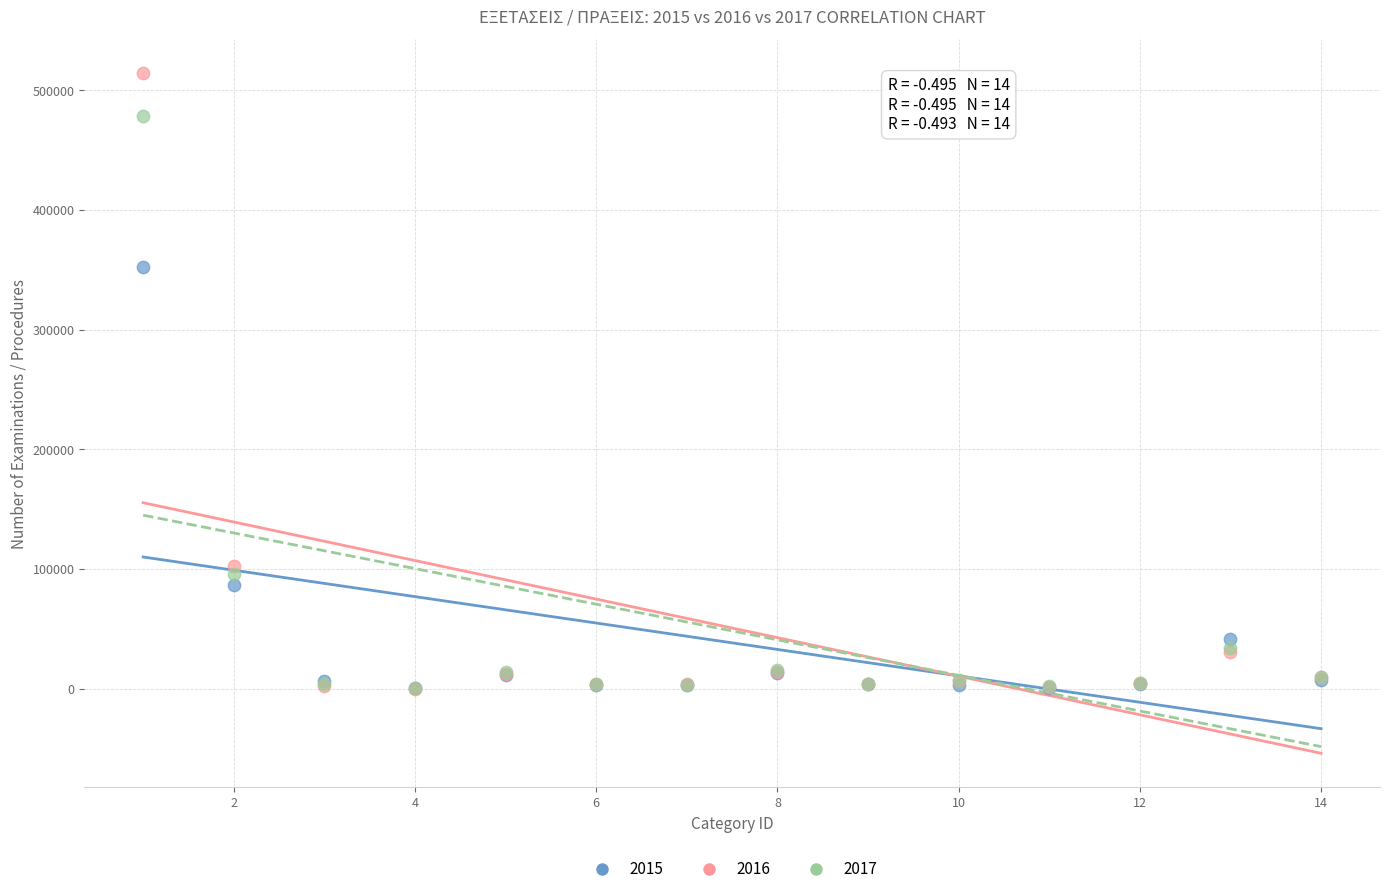

Which series has the largest Y range (max minus min)?

2016